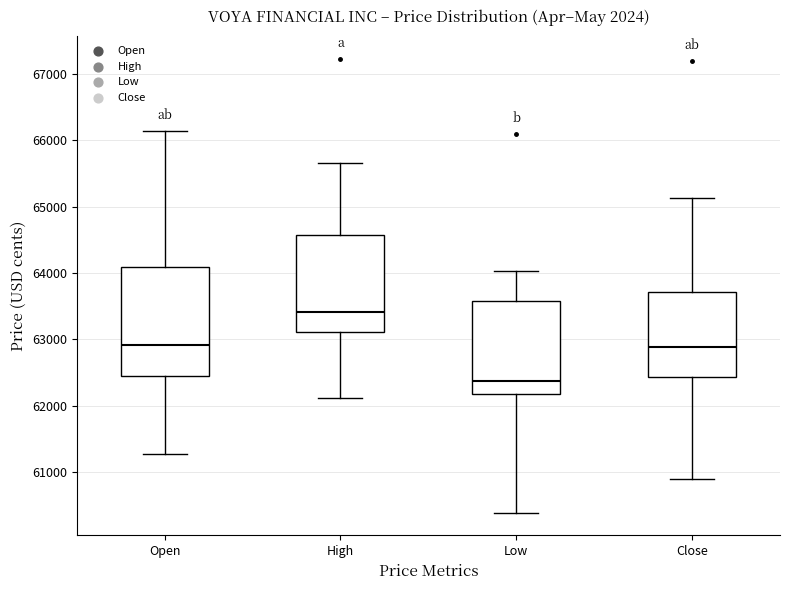

Which box's median line is the highest?

High